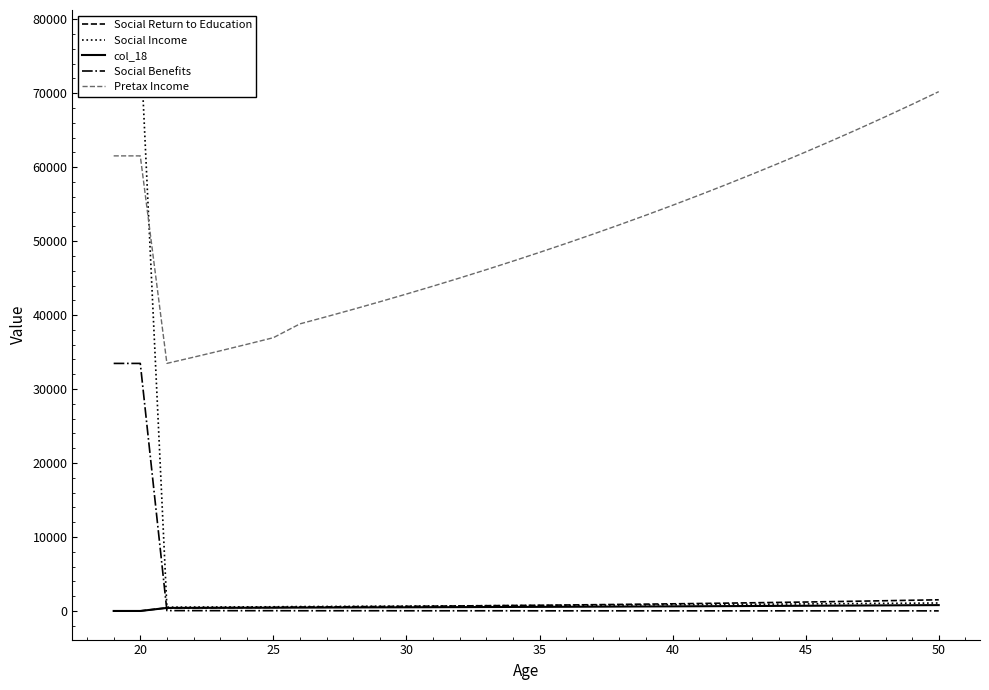

True or false: Pretax Income and Social Return to Education cross at least once.

False